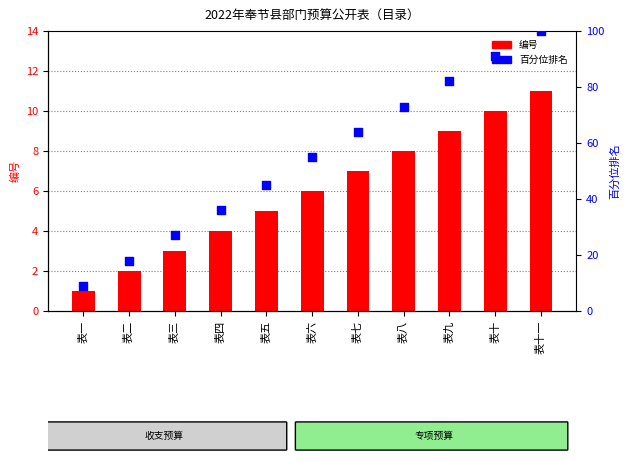

Is the value of 编号 at 表十一 greater than the value of 百分位排名 at 表七?

No